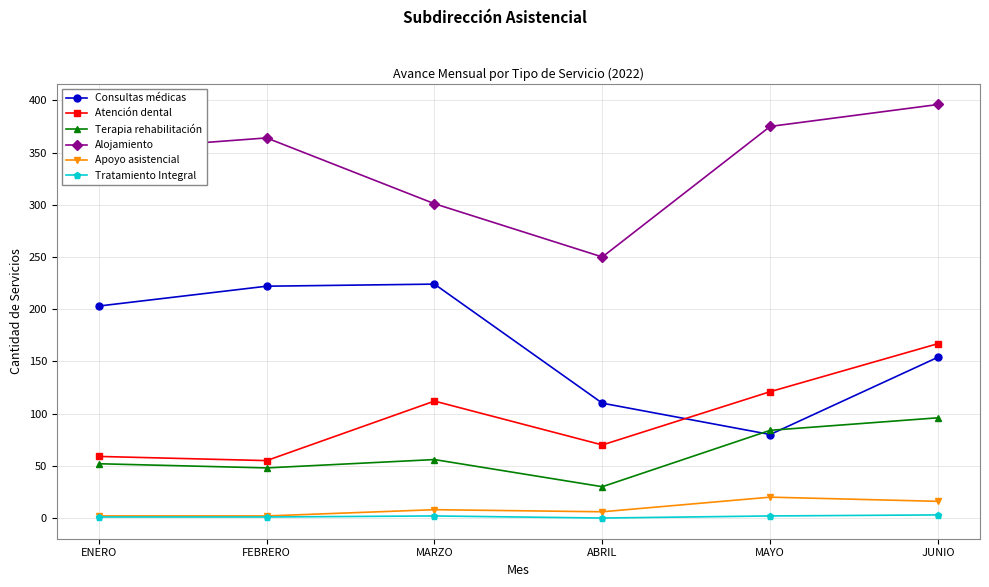

Which series changed the most between ABRIL and JUNIO?

Alojamiento